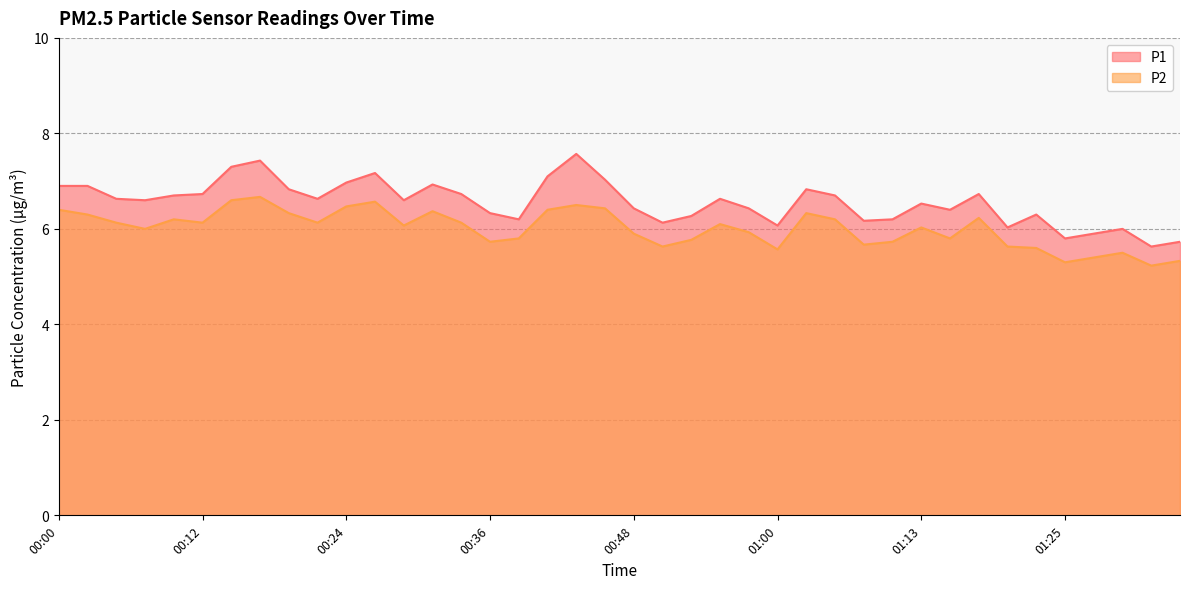

True or false: P1 has a value of 6.9 at 00:02.

True